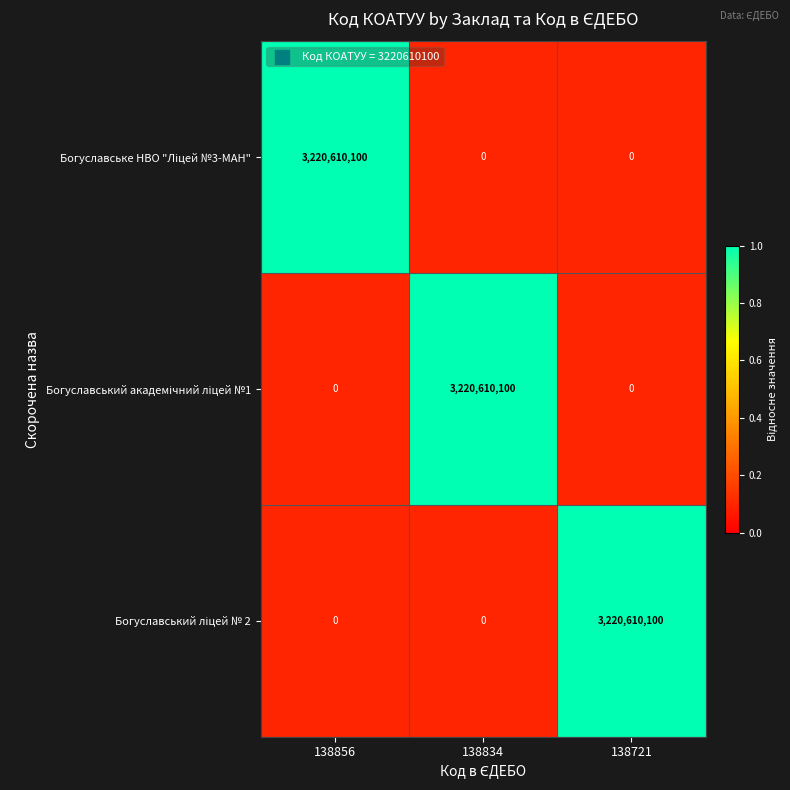

What is the maximum value shown in the chart?

3220610100